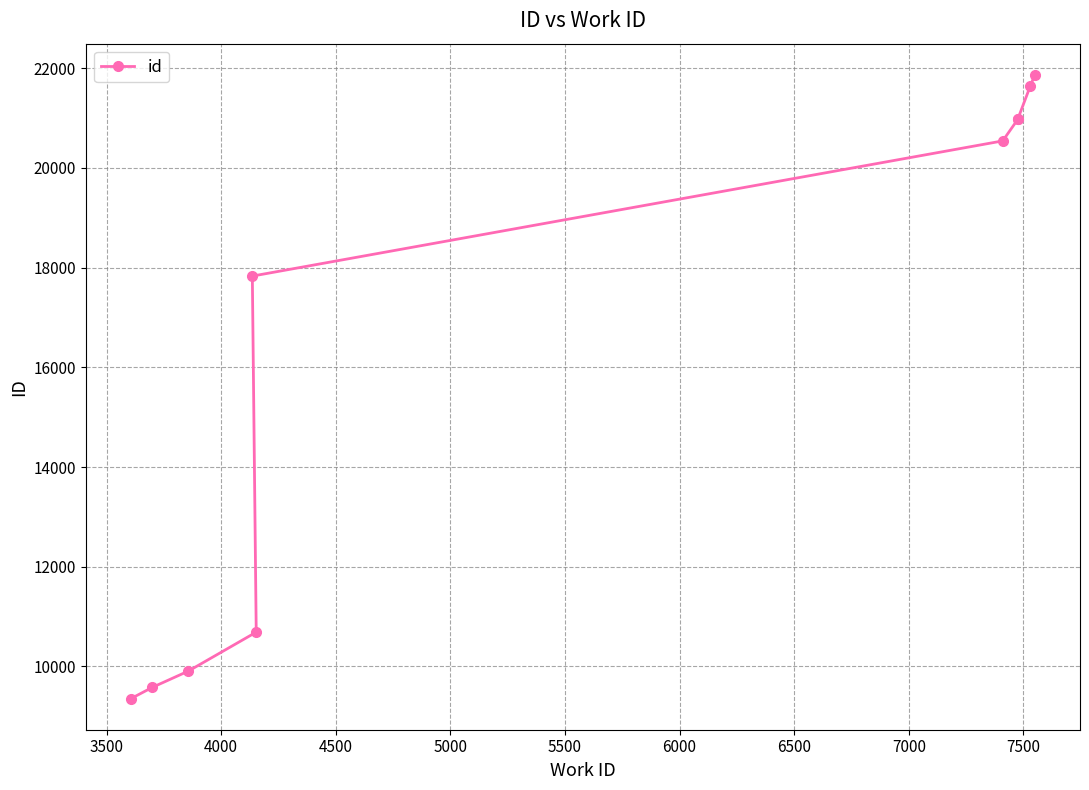

True or false: there are more than 2 points higher than both neighbors.

False